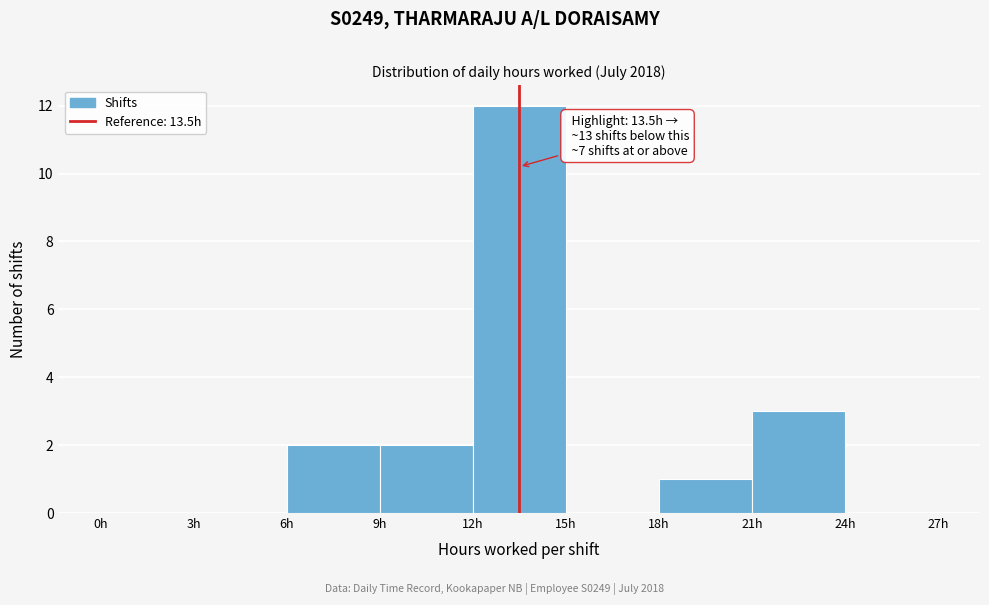

Over which range of the x-axis is the bar tallest?

12 to 15